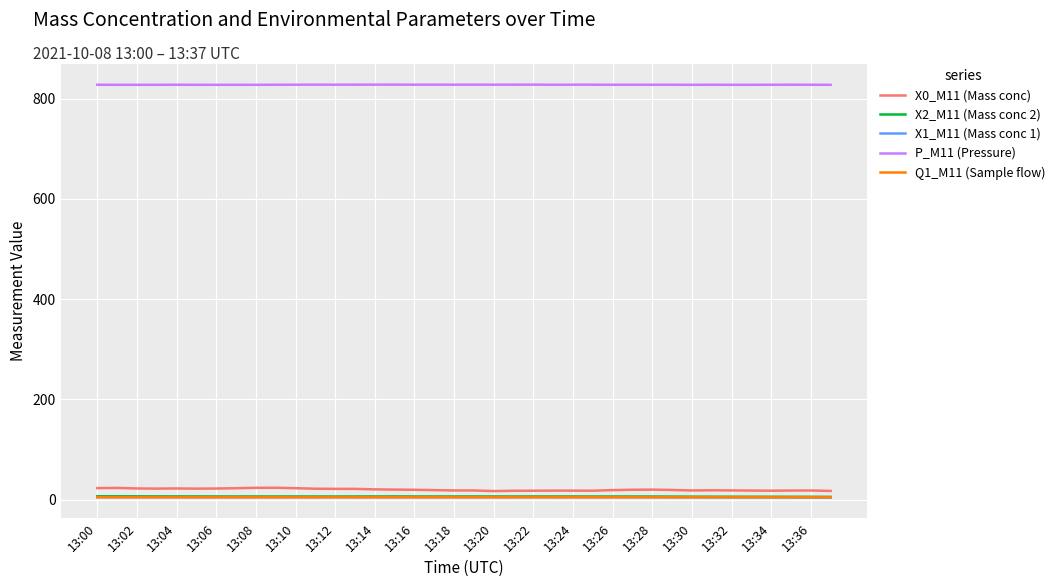

Which series has the largest total across all categories?

P_M11 (Pressure)